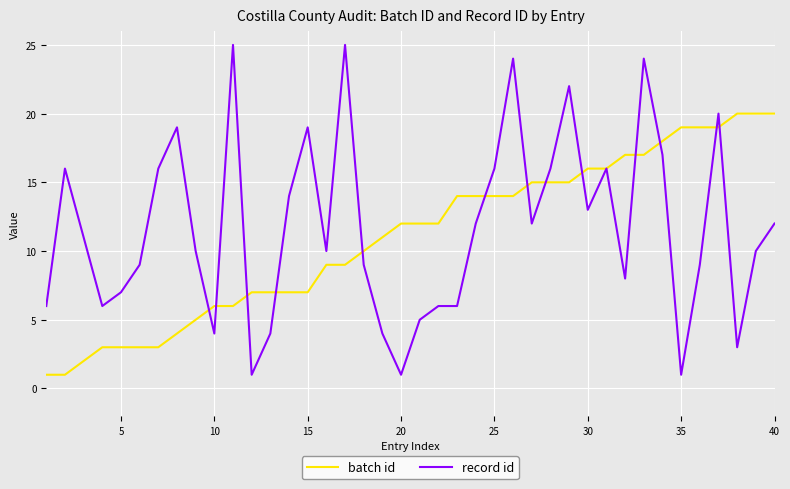

What is the difference between the second highest and second lowest values in the record id series?

24